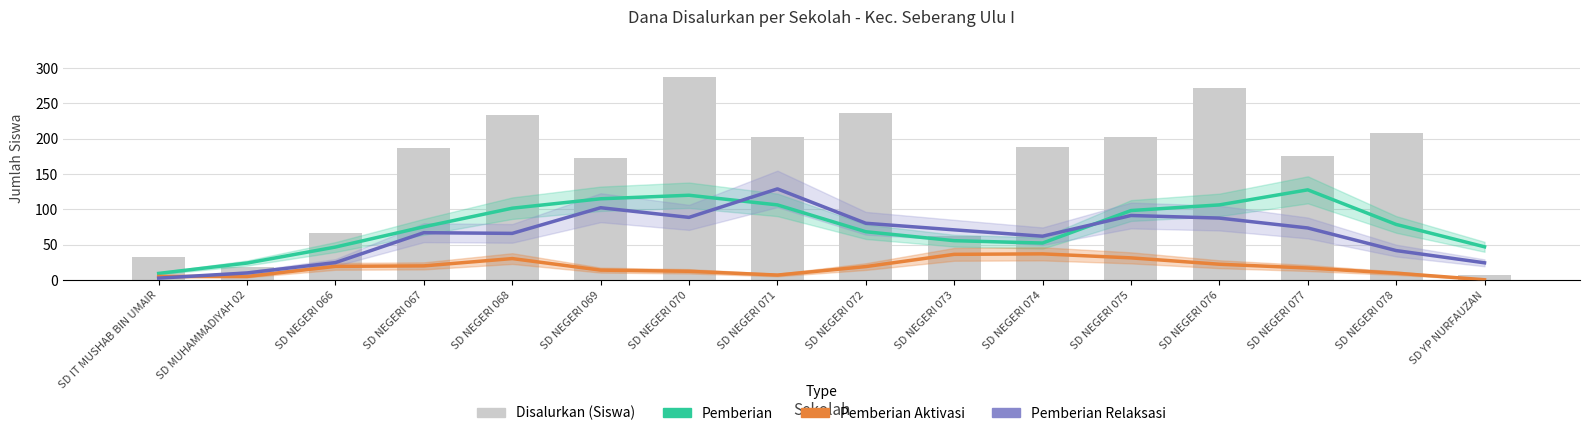

What is the label of the 7th bar from the right?

SD NEGERI 073